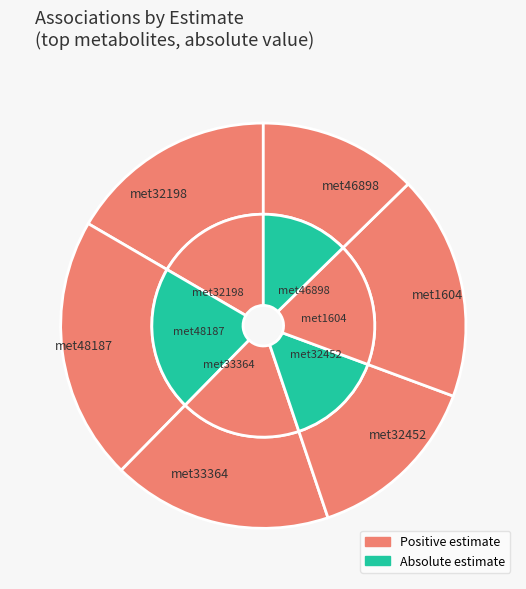

Is it true that met33364 is 18% of the pie?

True